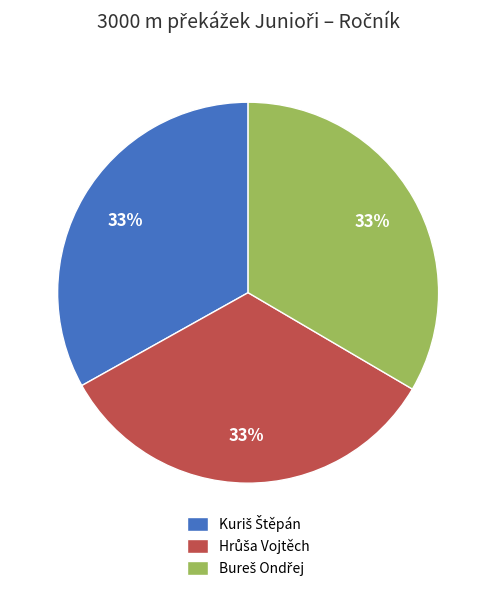

To the nearest percent, what is the average slice percentage?

33%